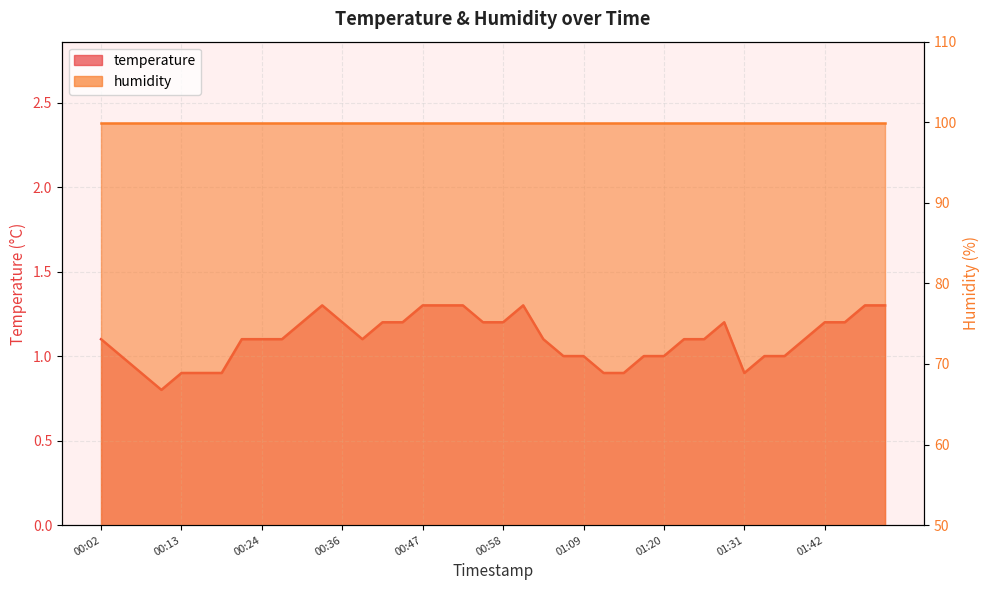

What is the label of the 5th point from the left?

00:13